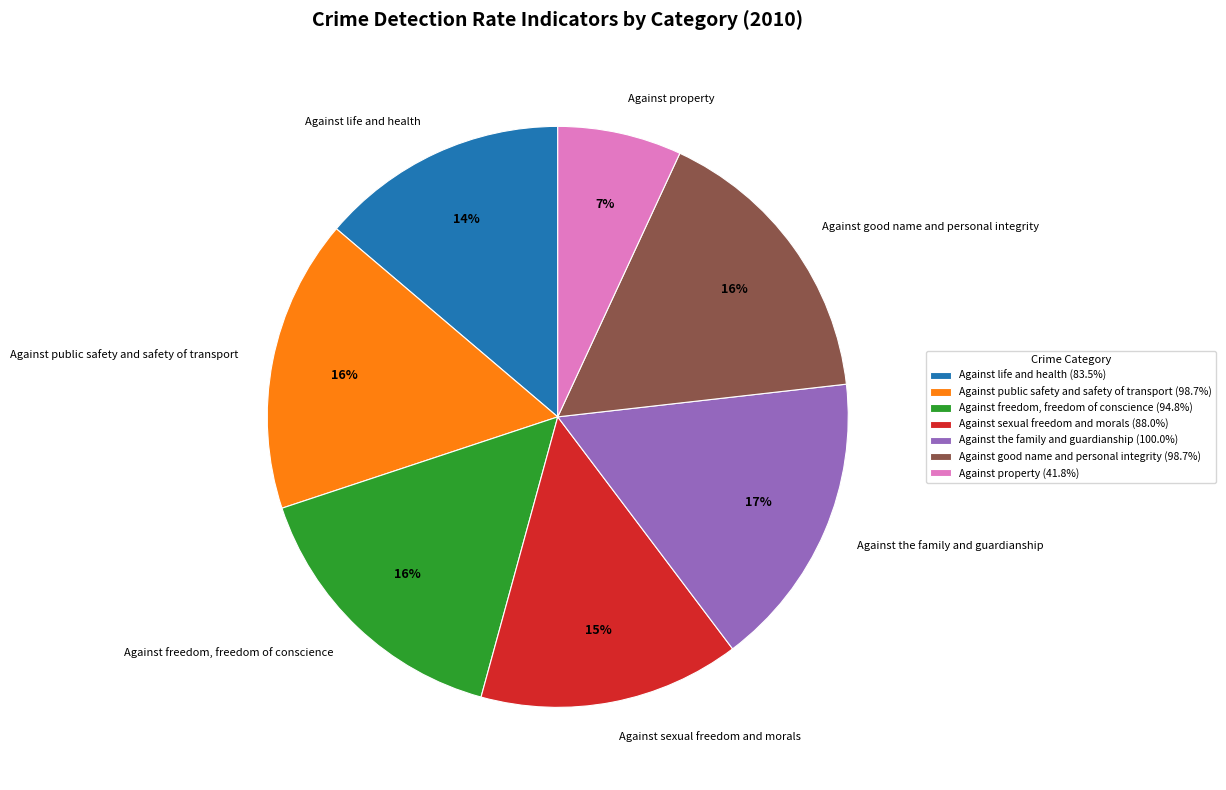

To the nearest percent, what portion does Against life and health represent?

14%